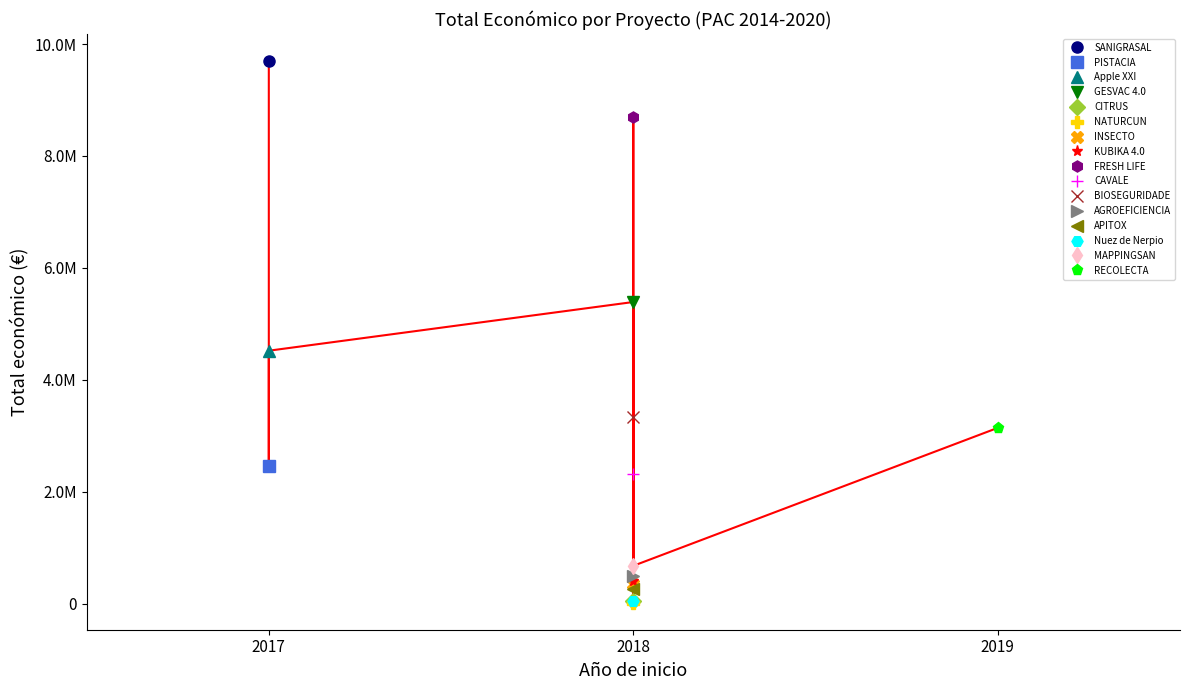

What is the change in value from 2017 to 2018?

-9645985